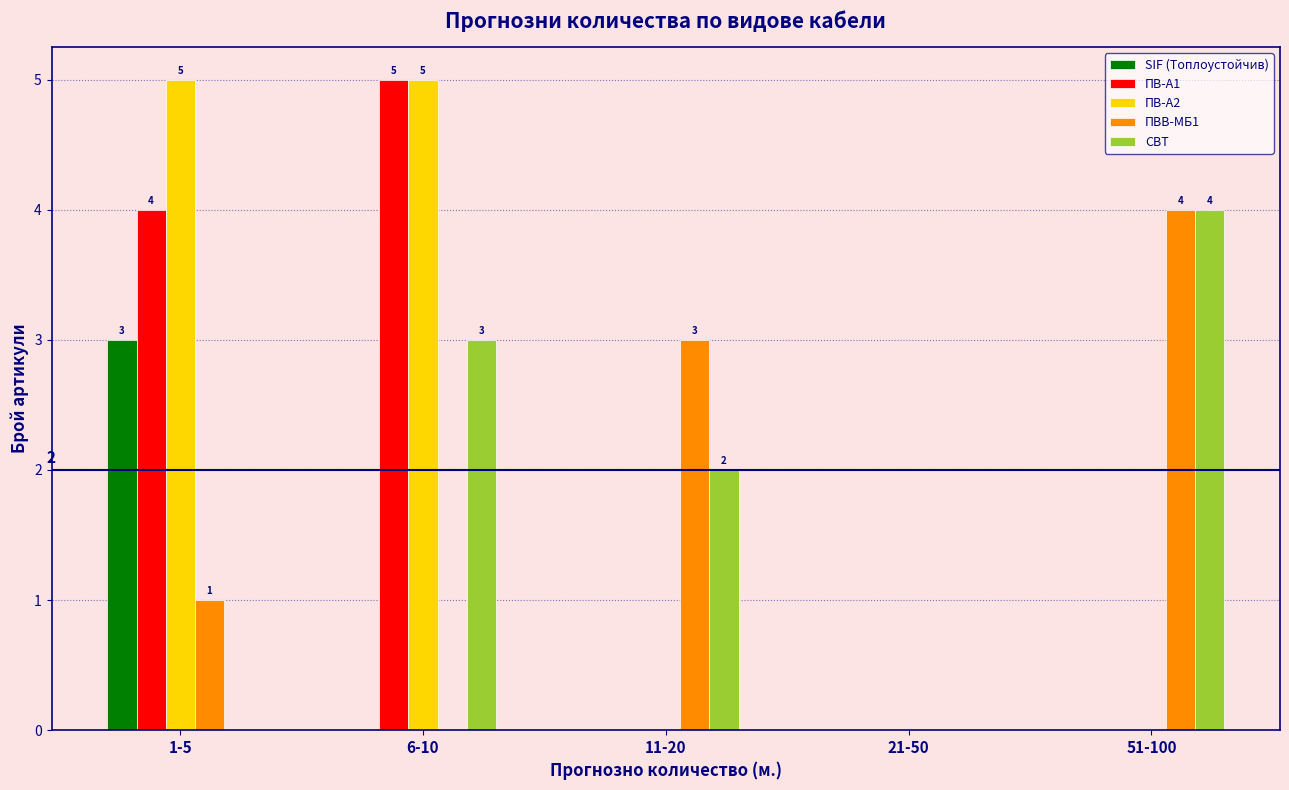

Reading right to left, transcribe all the data shown in this chart.

SIF (Топлоустойчив): 51-100=0	21-50=0	11-20=0	6-10=0	1-5=3
ПВ-А1: 51-100=0	21-50=0	11-20=0	6-10=5	1-5=4
ПВ-А2: 51-100=0	21-50=0	11-20=0	6-10=5	1-5=5
ПВВ-МБ1: 51-100=4	21-50=0	11-20=3	6-10=0	1-5=1
СВТ: 51-100=4	21-50=0	11-20=2	6-10=3	1-5=0